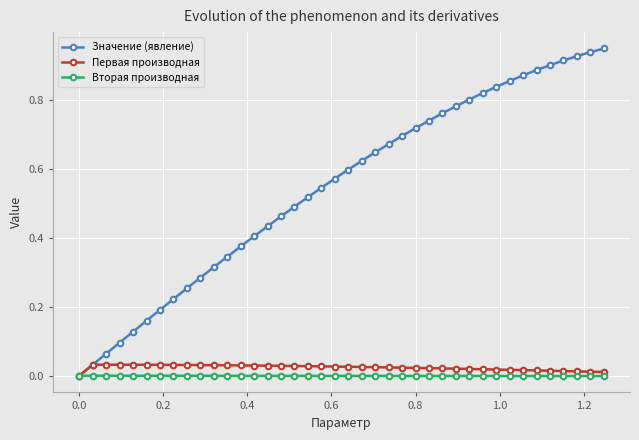

Which series has the widest spread of values?

Значение (явление)